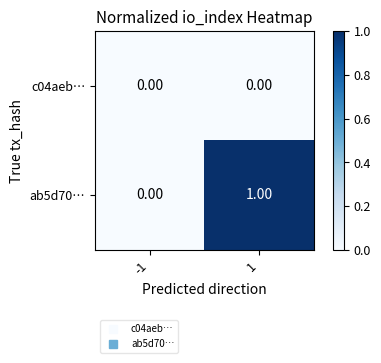

Rank the series by their average value, from highest to lowest.

ab5d70…, c04aeb…